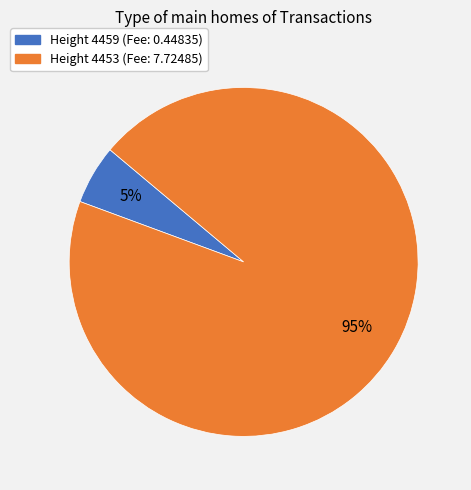

Which category accounts for the majority?

Height 4453 (Fee: 7.72485)